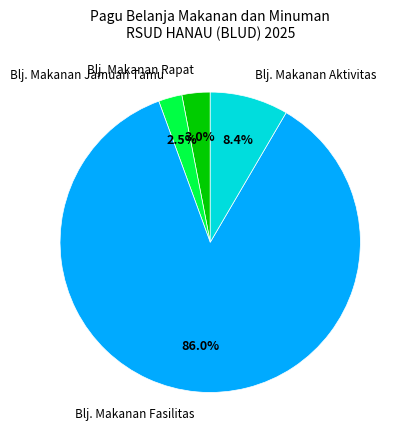

What is the majority slice?

Blj. Makanan Fasilitas